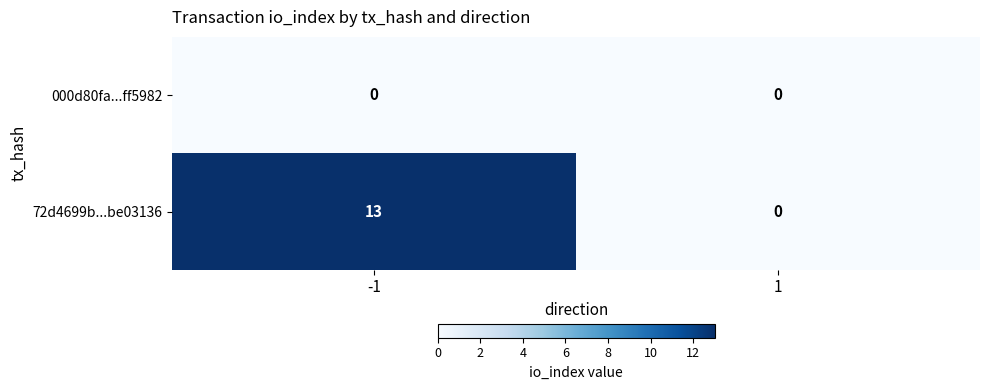

Between -1 and 1, which series saw the biggest shift?

72d4699b...be03136